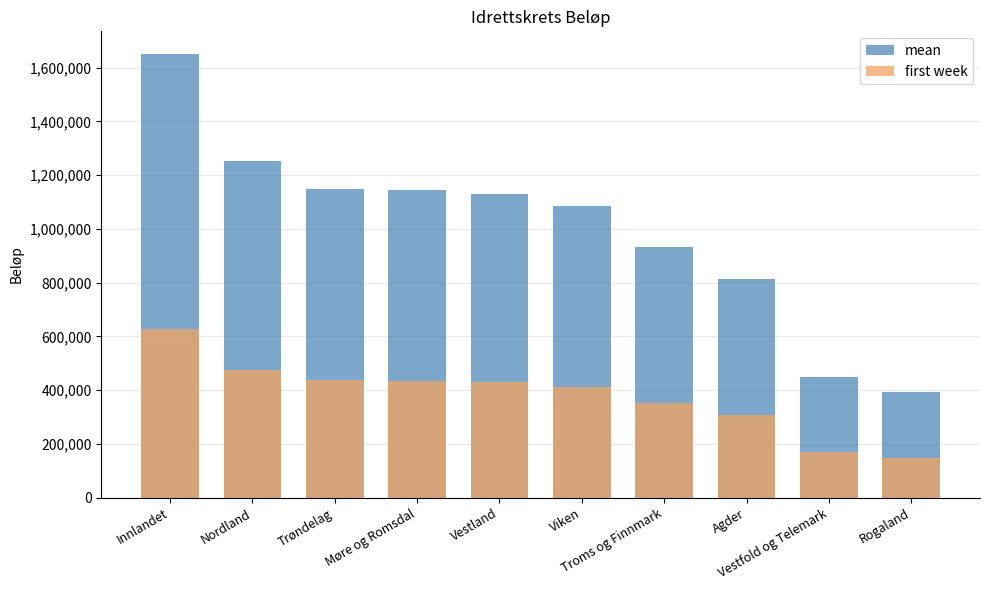

Reading left to right, what are all the values shown in this chart?

mean: Innlandet=1652711	Nordland=1252526	Trøndelag=1148005	Møre og Romsdal=1145118	Vestland=1128948	Viken=1086793	Troms og Finnmark=932033	Agder=812496	Vestfold og Telemark=448115	Rogaland=393255
first week: Innlandet=628030	Nordland=475959	Trøndelag=436241	Møre og Romsdal=435144	Vestland=429000	Viken=412981	Troms og Finnmark=354172	Agder=308748	Vestfold og Telemark=170283	Rogaland=149436